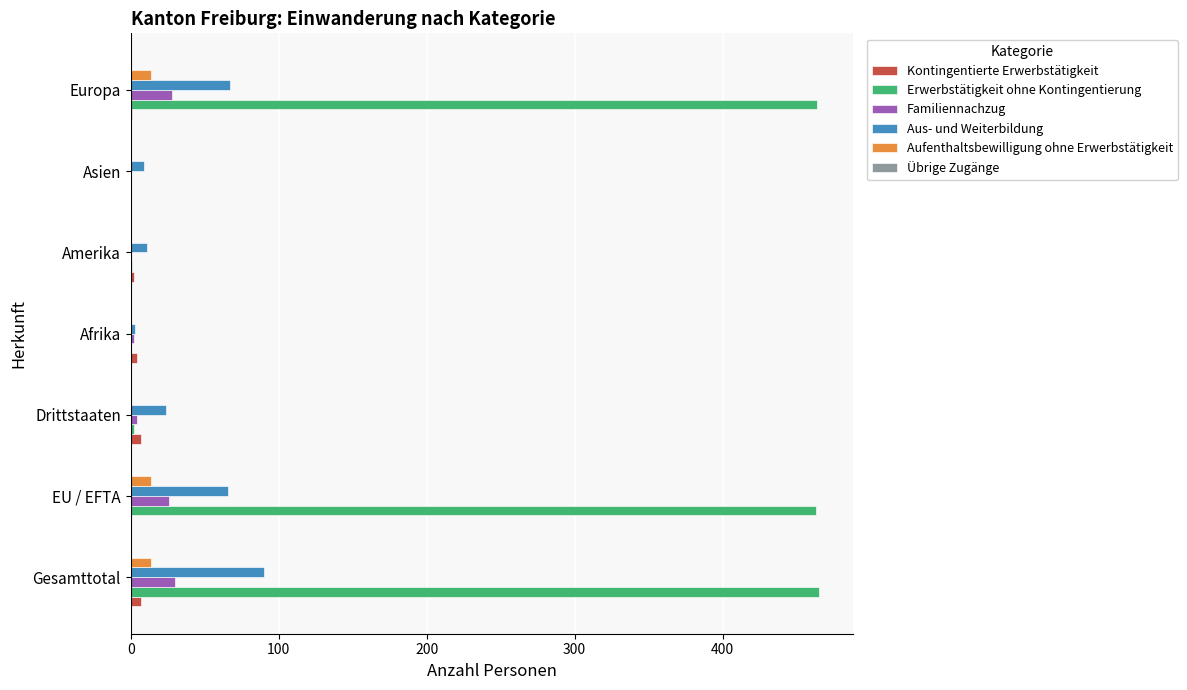

Which series changed the most between Gesamttotal and Asien?

Erwerbstätigkeit ohne Kontingentierung